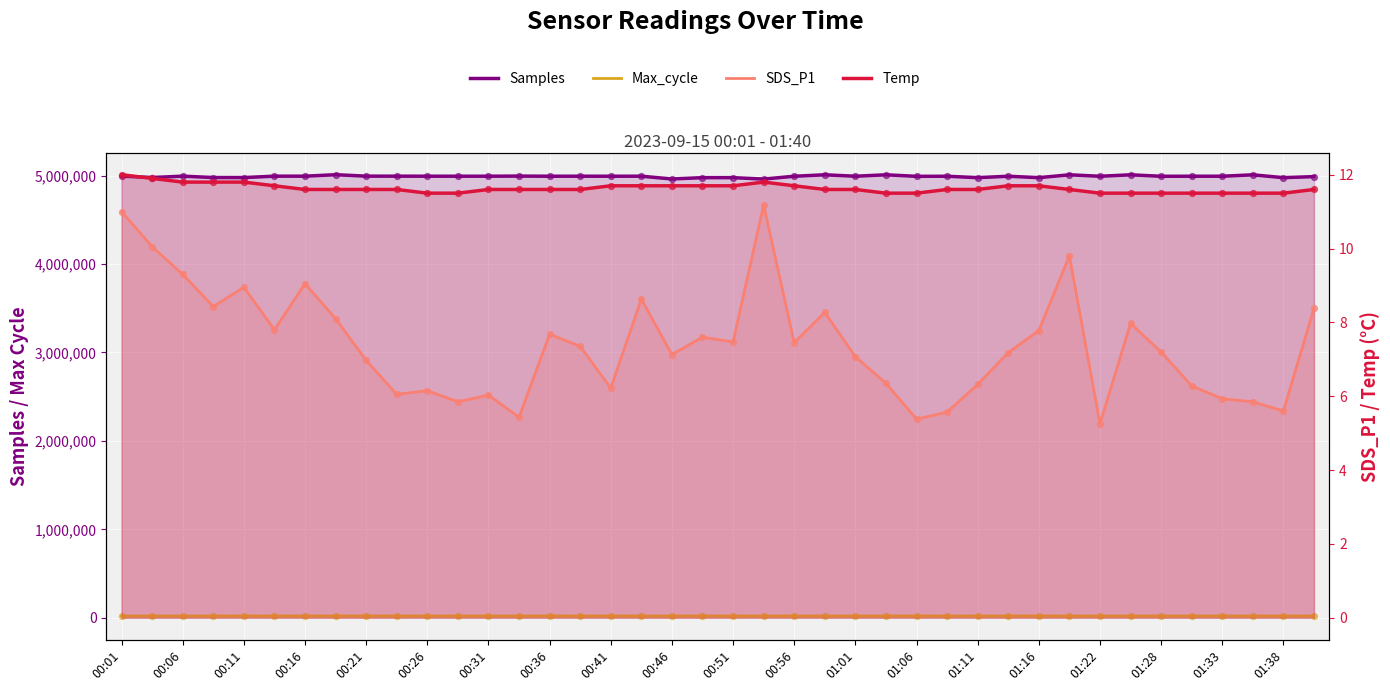

Which series has the largest total across all categories?

Samples